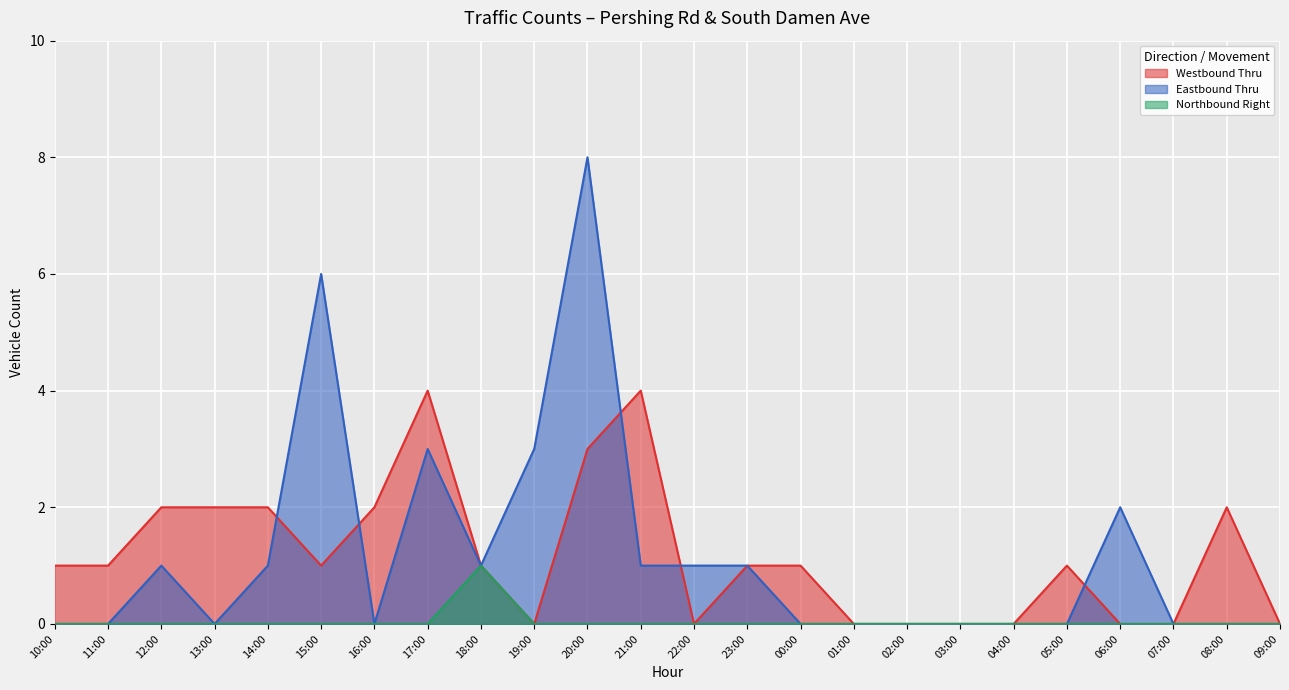

Reading left to right, list all the values displayed in this chart.

Westbound Thru: 1	1	2	2	2	1	2	4	1	0	3	4	0	1	1	0	0	0	0	1	0	0	2	0
Eastbound Thru: 0	0	1	0	1	6	0	3	1	3	8	1	1	1	0	0	0	0	0	0	2	0	0	0
Northbound Right: 0	0	0	0	0	0	0	0	1	0	0	0	0	0	0	0	0	0	0	0	0	0	0	0